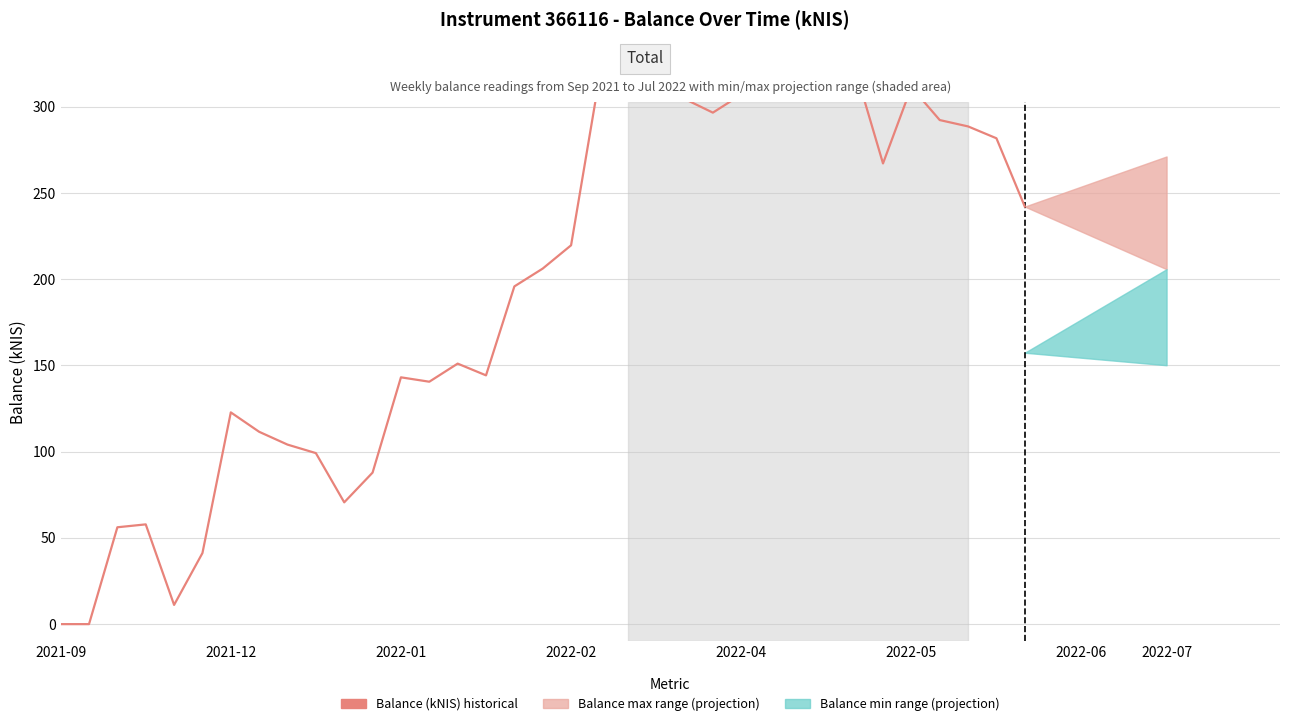

Reading left to right, extract all data points from this chart.

0.0	0.0	56.2	57.9	11.1	41.2	122.8	111.5	104.1	99.2	70.6	87.9	143.1	140.6	151.1	144.3	195.9	206.2	219.7	317.1	335.6	304.6	304.6	296.6	307.1	305.6	311.6	313.0	322.9	267.2	311.4	292.3	288.6	281.8	242.2